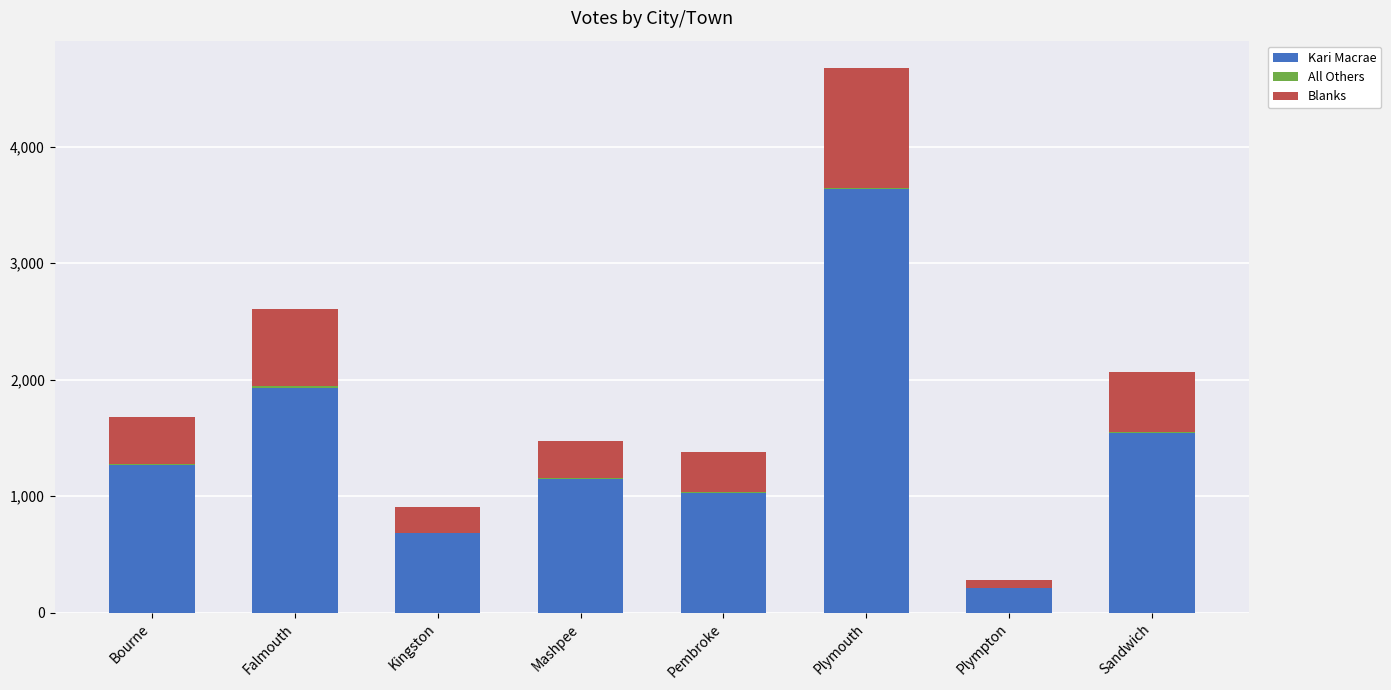

What is the sum of all Kari Macrae values?

11454